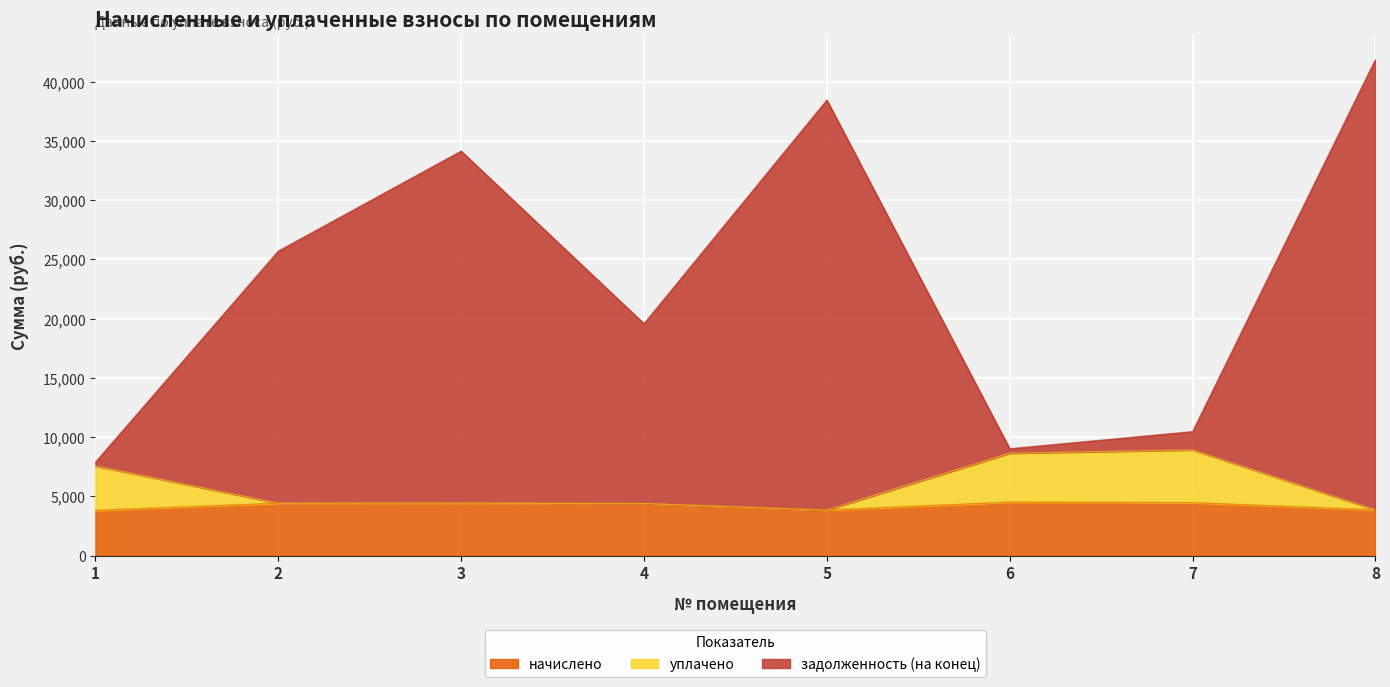

Reading right to left, extract all data points from this chart.

начислено: 8=3854.5	7=4464.1	6=4508.9	5=3836.6	4=4392.4	3=4428.2	2=4419.2	1=3809.8
уплачено: 8=3854.5	7=8919.3	6=8642.1	5=3836.6	4=4392.4	3=4428.2	2=4419.2	1=7566.0
задолженность (на конец): 8=41875.9	7=10463.3	6=9017.8	5=38452.4	4=19575.3	3=34142.2	2=25702.4	1=7883.5